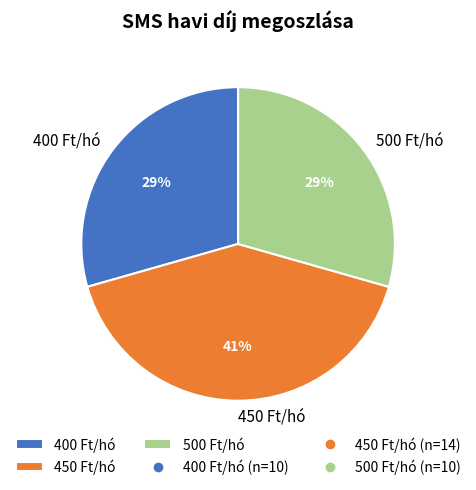

To the nearest percent, what percentage of the pie is 500 Ft/hó?

29%